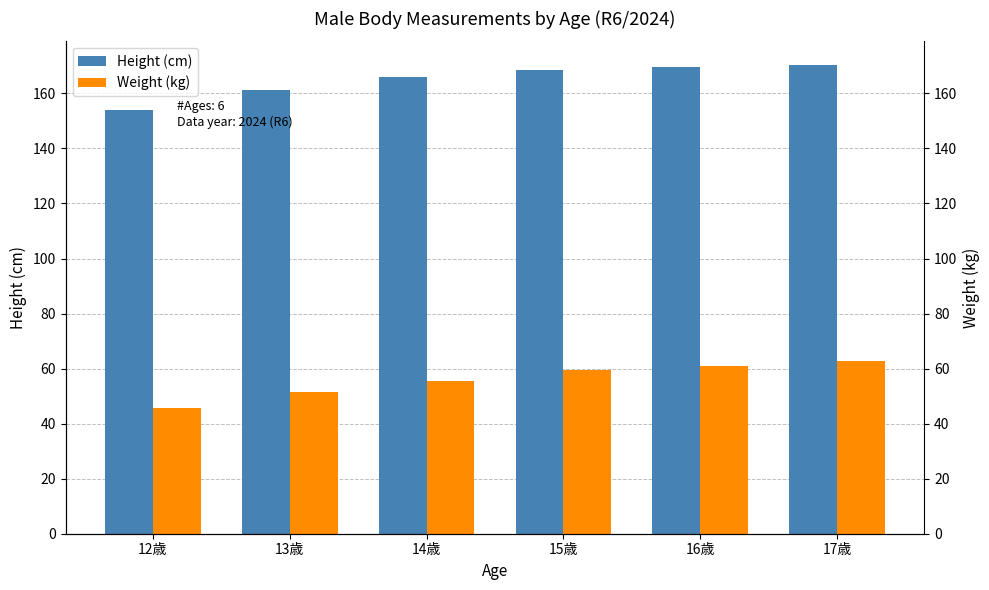

At how many categories does at least one series exceed 131?

6